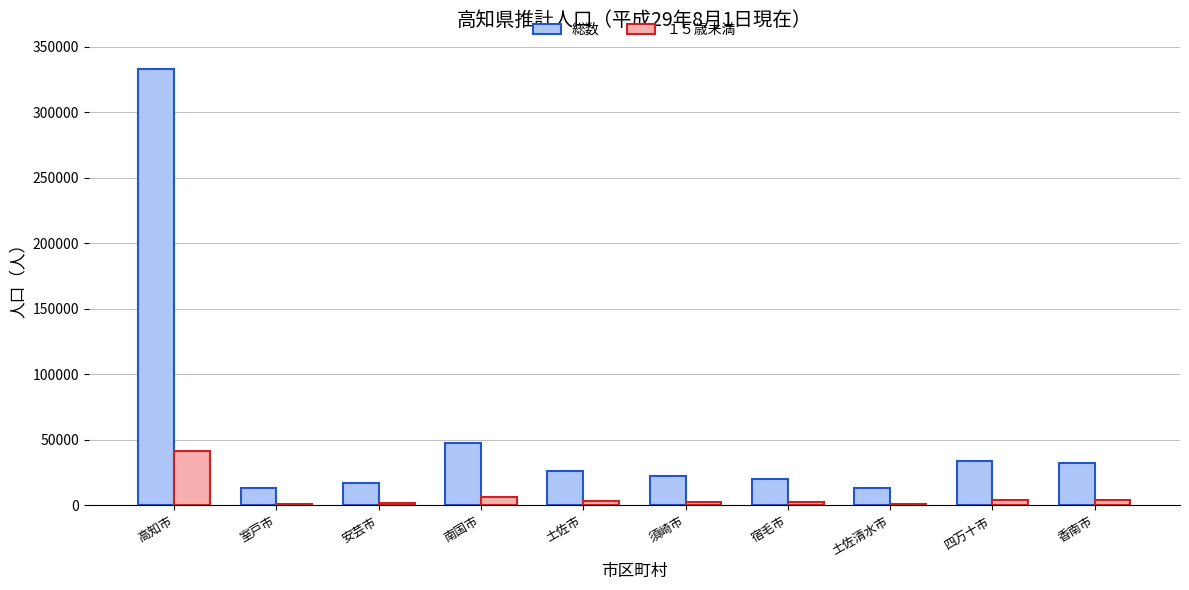

Which series changed the most between 南国市 and 土佐市?

総数